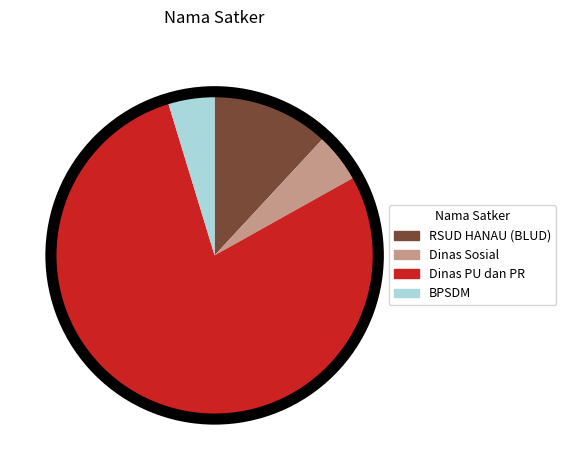

What is the ratio of the value at RSUD HANAU (BLUD) to the value at Dinas Sosial?

2.4